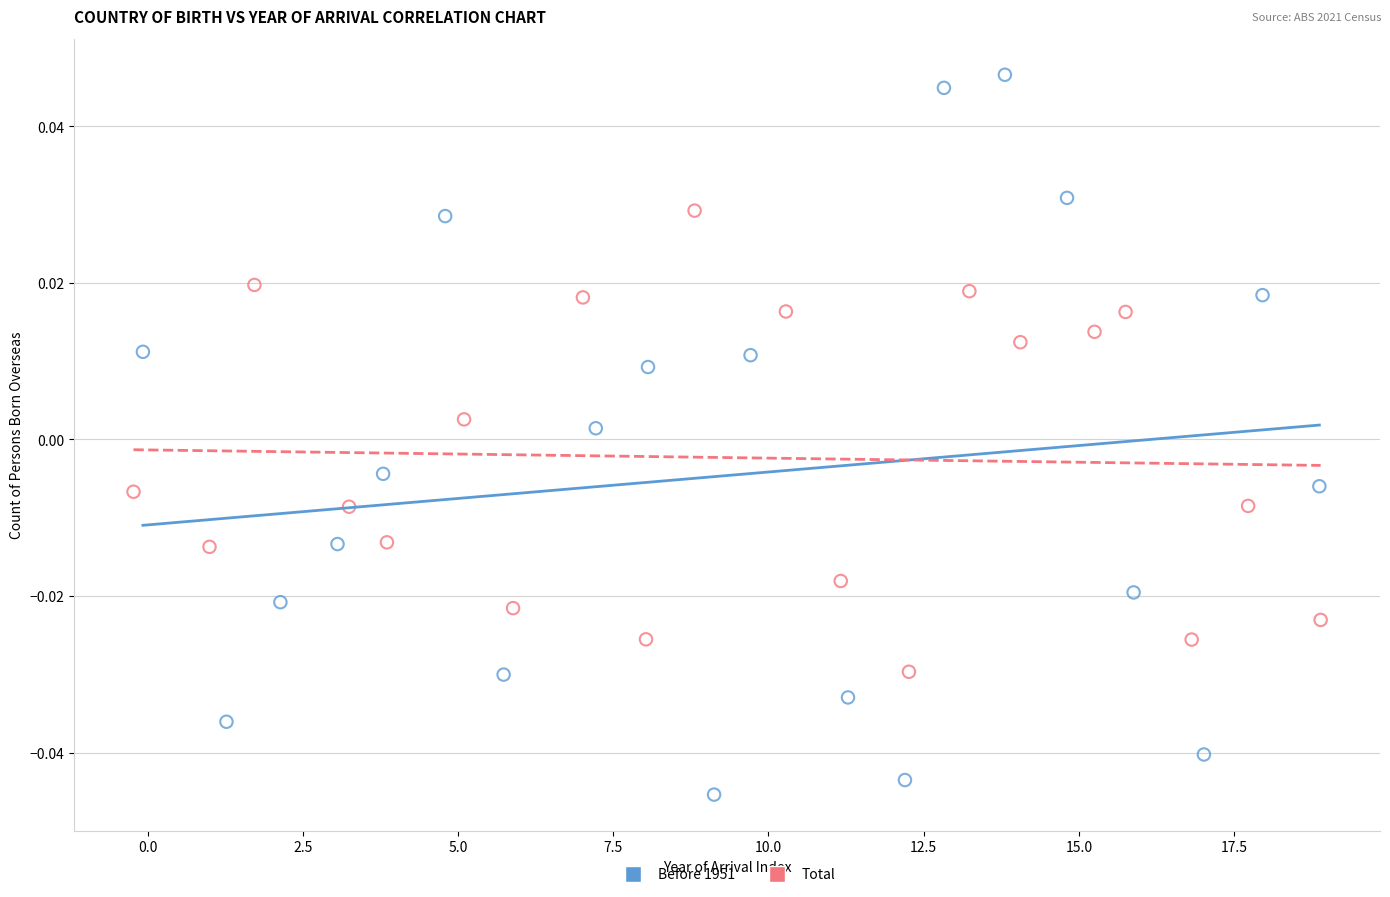

Which series contains the highest Y value?

Before 1951